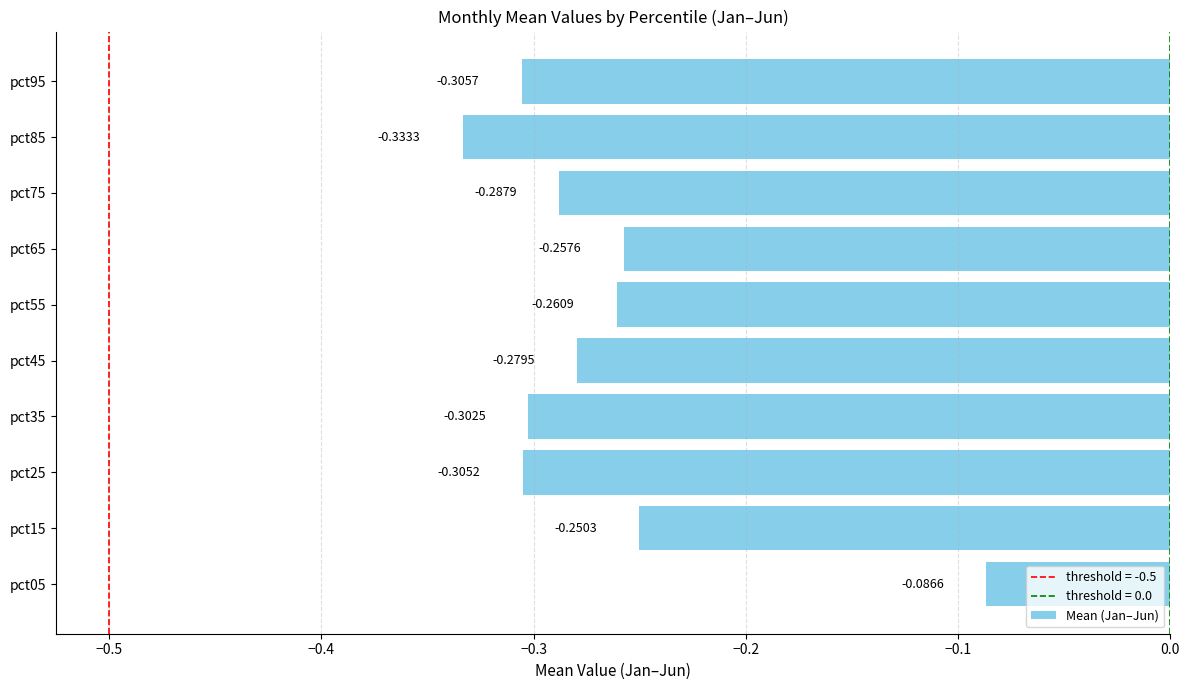

What is the sum of all values?

-2.7